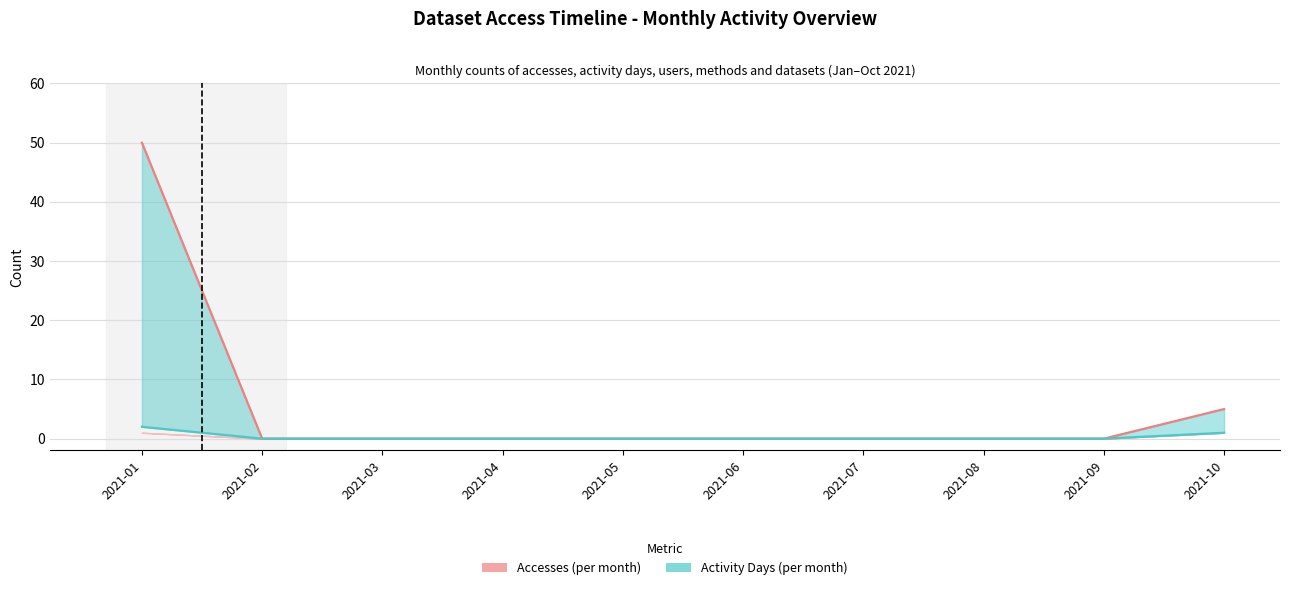

How many data points in Methods are above 0?

2